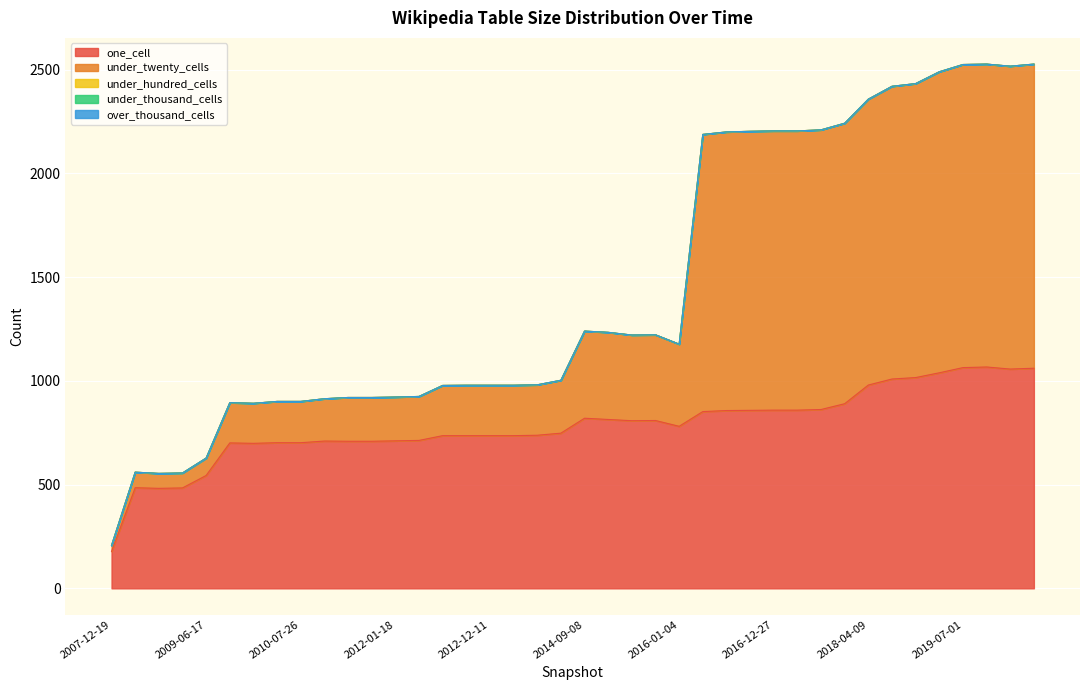

At which category is the sum across all series the highest?

2019-10-09